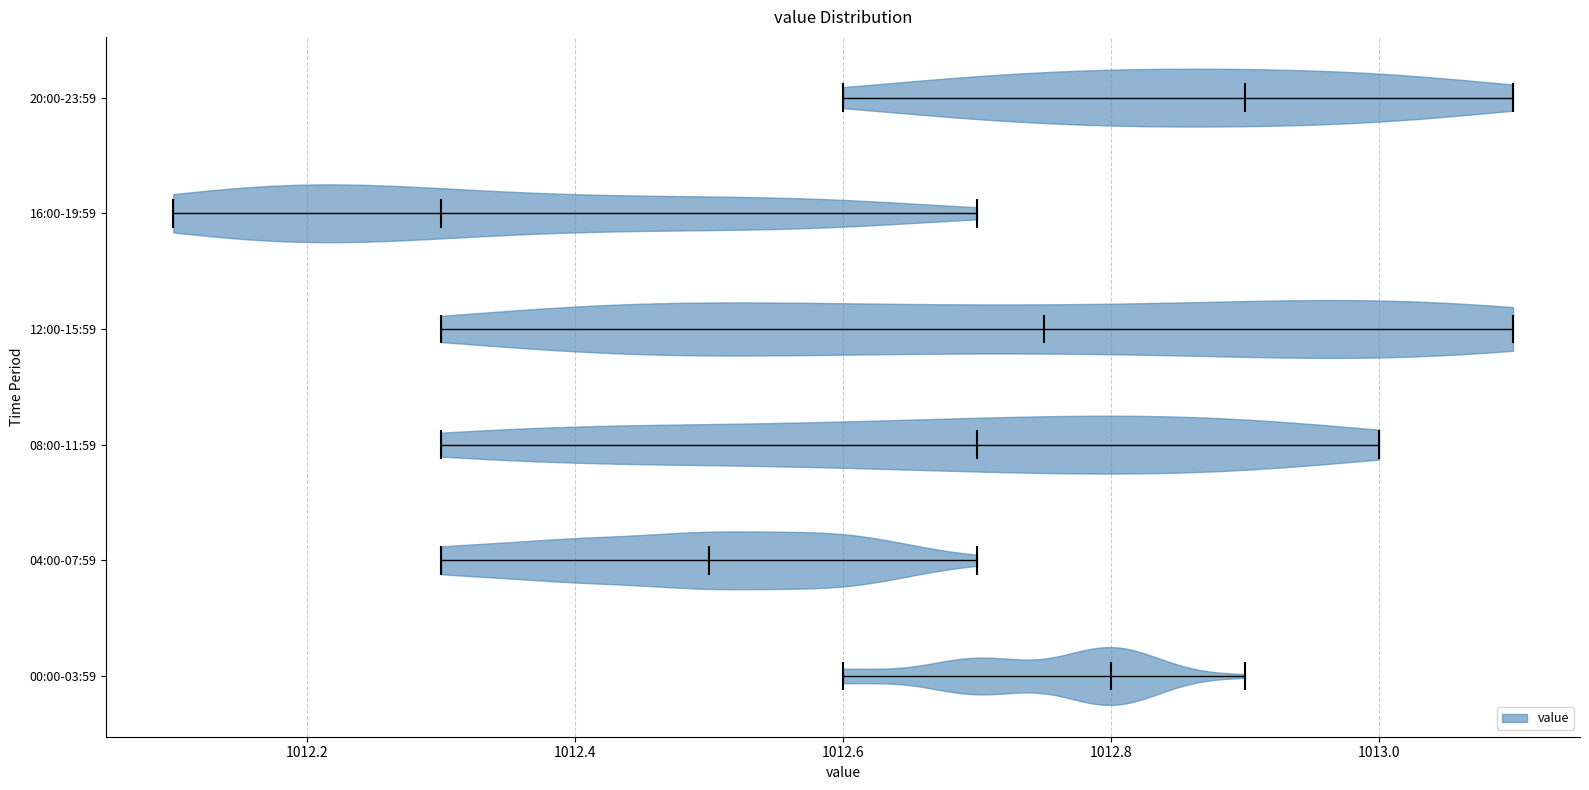

Reading bottom to top, read every violin against the x-axis: where its median line is, and the lowest and highest points it reaches. The values are not printed on the chart, so give them approximately, as read against the axis.

00:00-03:59: median line 1012.80, lowest point 1012.60, highest point 1012.90
04:00-07:59: median line 1012.50, lowest point 1012.30, highest point 1012.70
08:00-11:59: median line 1012.70, lowest point 1012.30, highest point 1013.00
12:00-15:59: median line 1012.76, lowest point 1012.30, highest point 1013.10
16:00-19:59: median line 1012.30, lowest point 1012.10, highest point 1012.70
20:00-23:59: median line 1012.90, lowest point 1012.60, highest point 1013.10